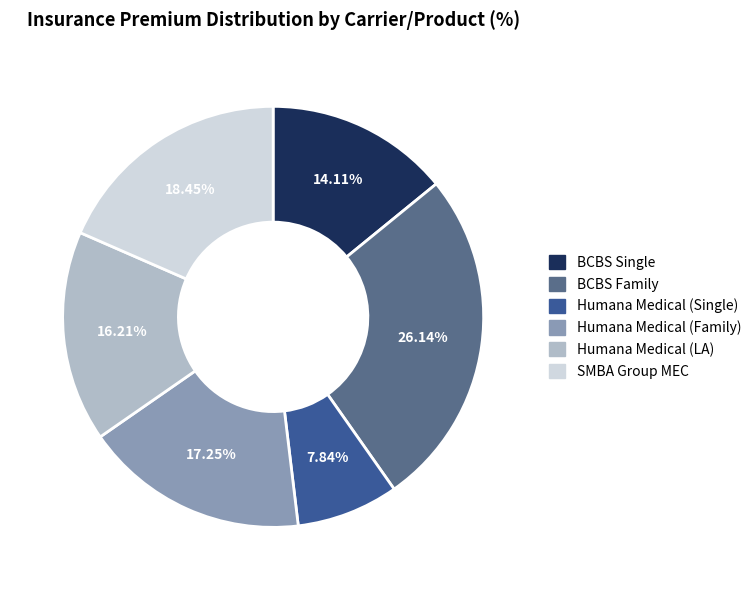

Combined, what portion of the pie is BCBS Single and SMBA Group MEC?

32.6%